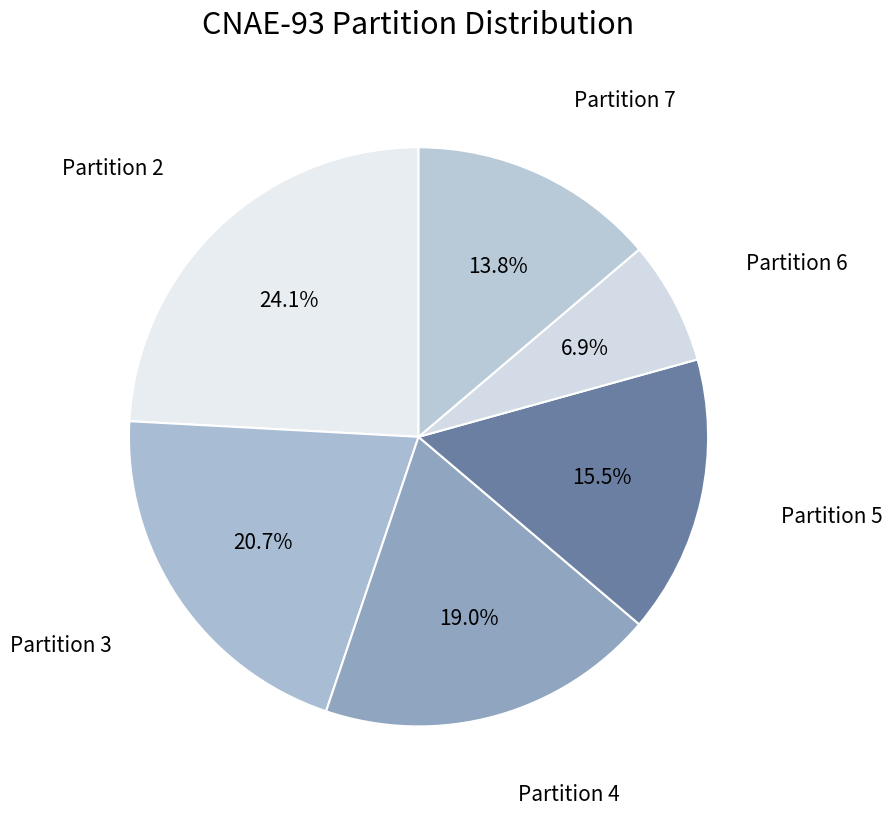

Does any single category account for the majority?

No